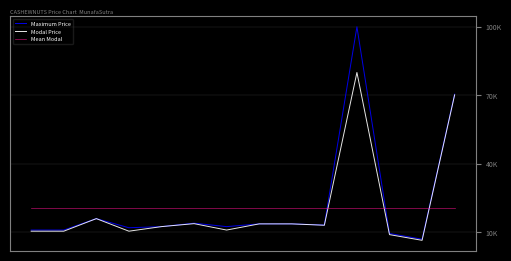

True or false: Mean Modal has more than 0 points higher than both neighbors.

False